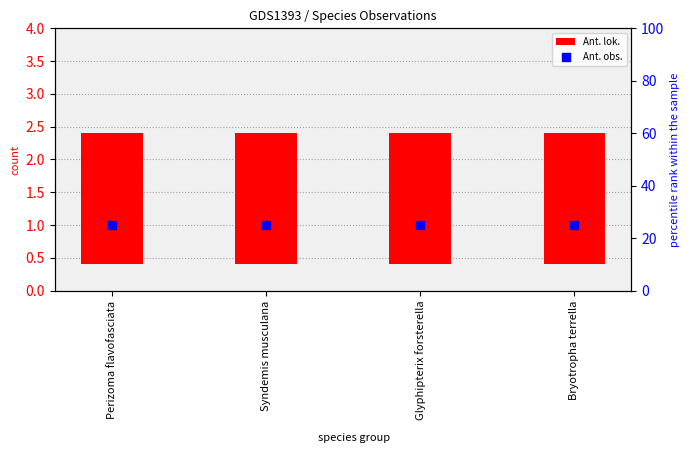

Is the value of Ant. obs. at Perizoma flavofasciata greater than the value of Ant. lok. at Syndemis musculana?

Yes